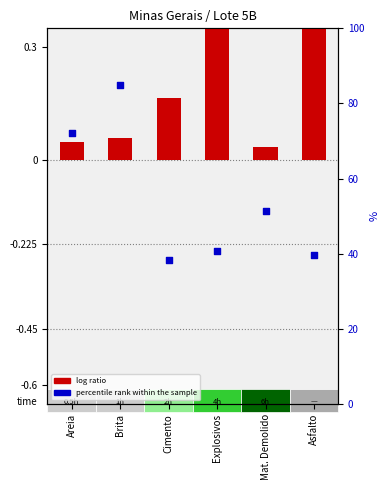

Which series has the largest total across all categories?

log ratio